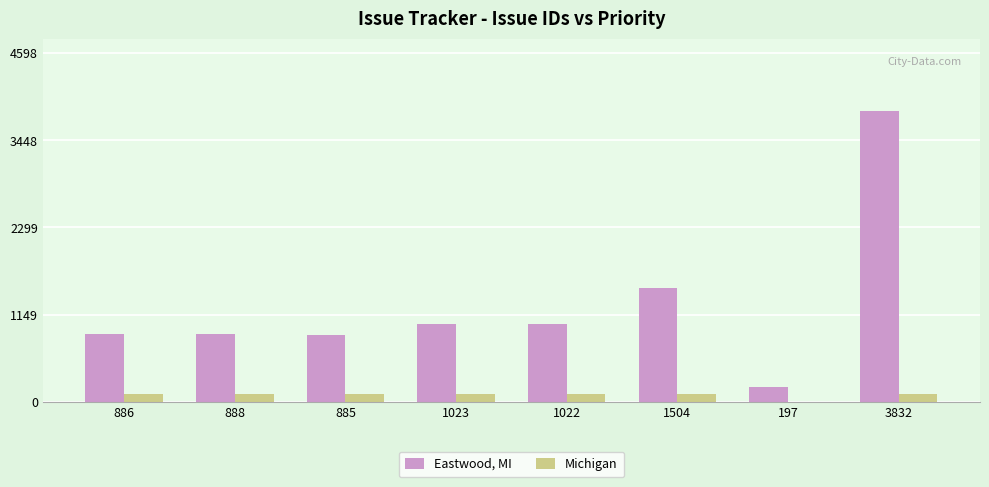

Which series has the largest total across all categories?

Eastwood, MI